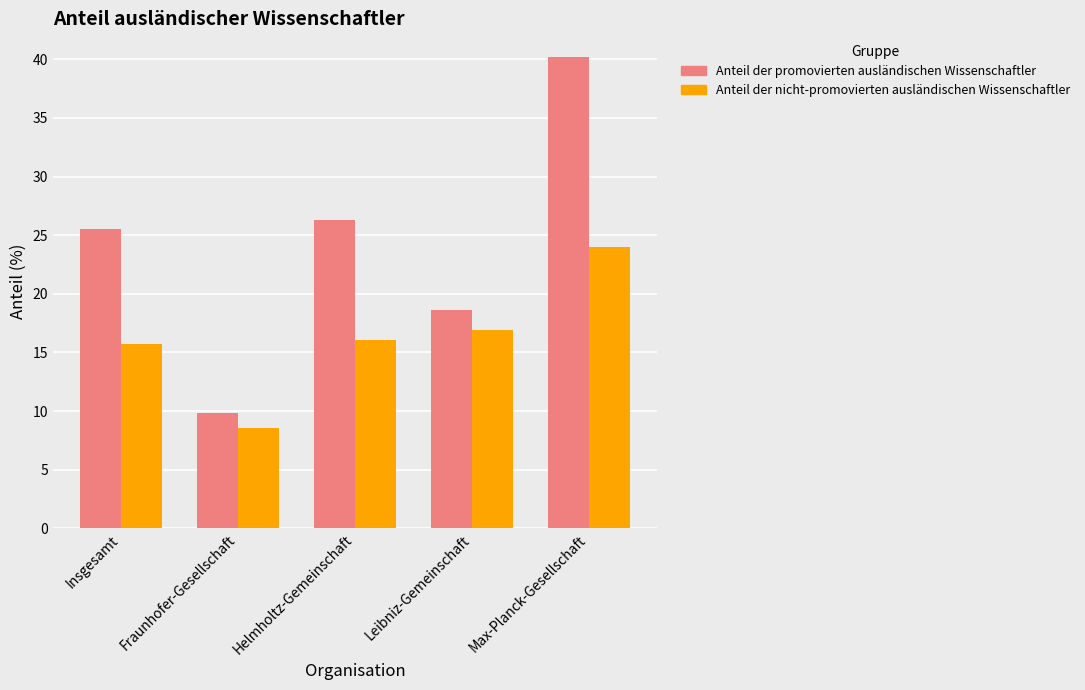

At how many categories does at least one series exceed 39?

1